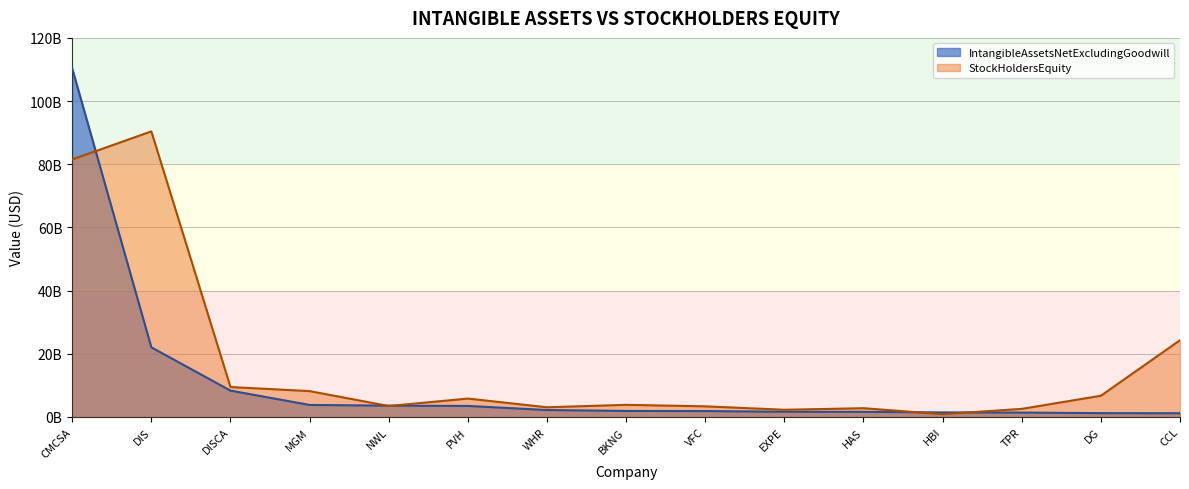

What is the label of the 6th point from the right?

EXPE